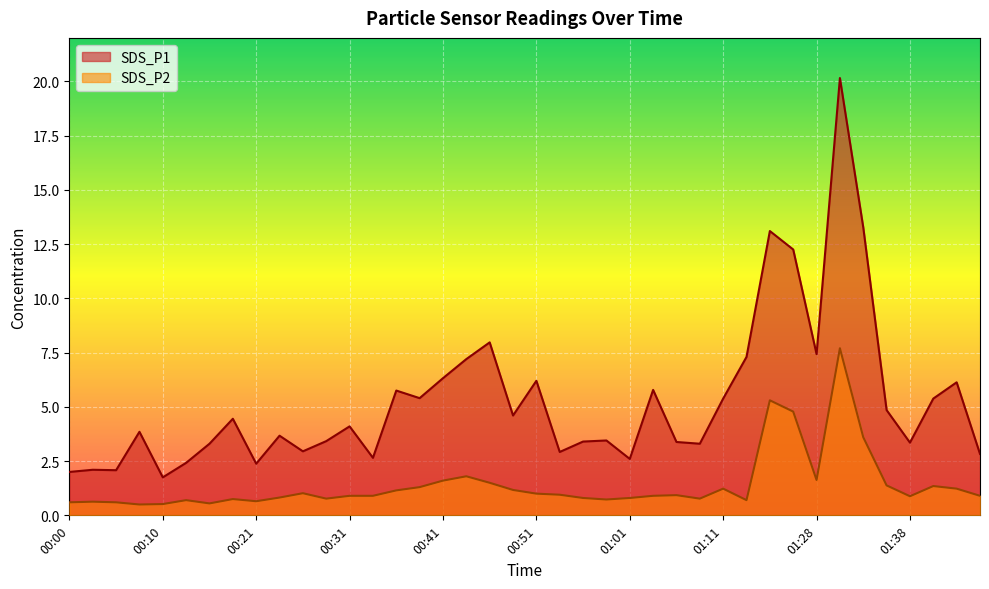

How many interior local valleys does the SDS_P1 series have?

12